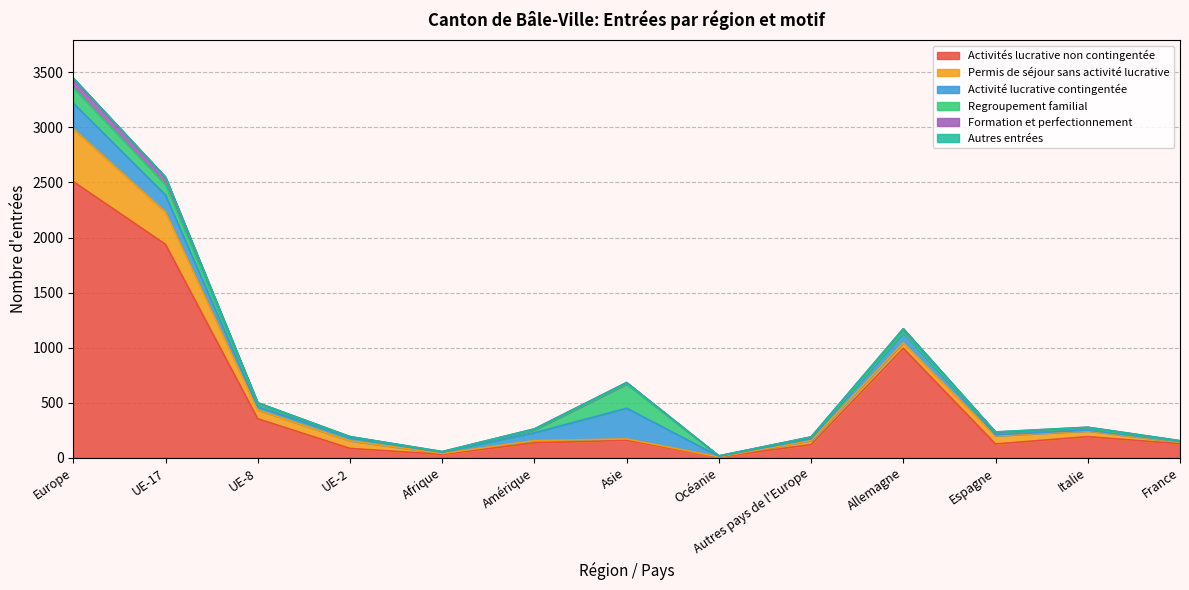

What is the difference between the maximum and second lowest values in the Regroupement familial series?

216